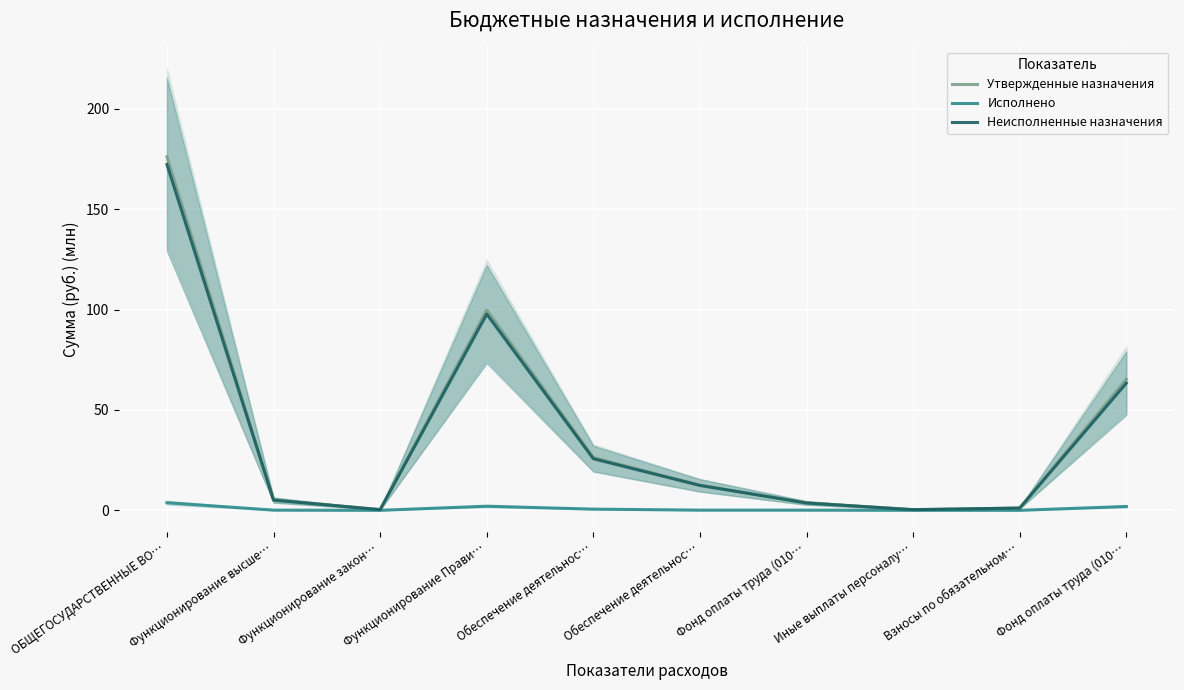

What is the greatest value displayed?

176.0